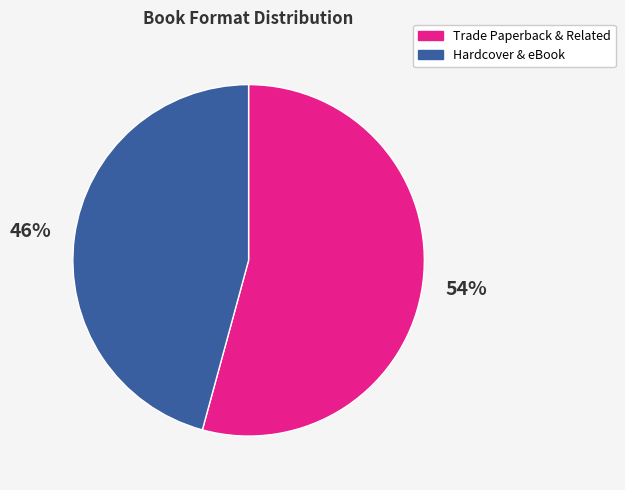

What is the majority slice?

Trade Paperback & Related